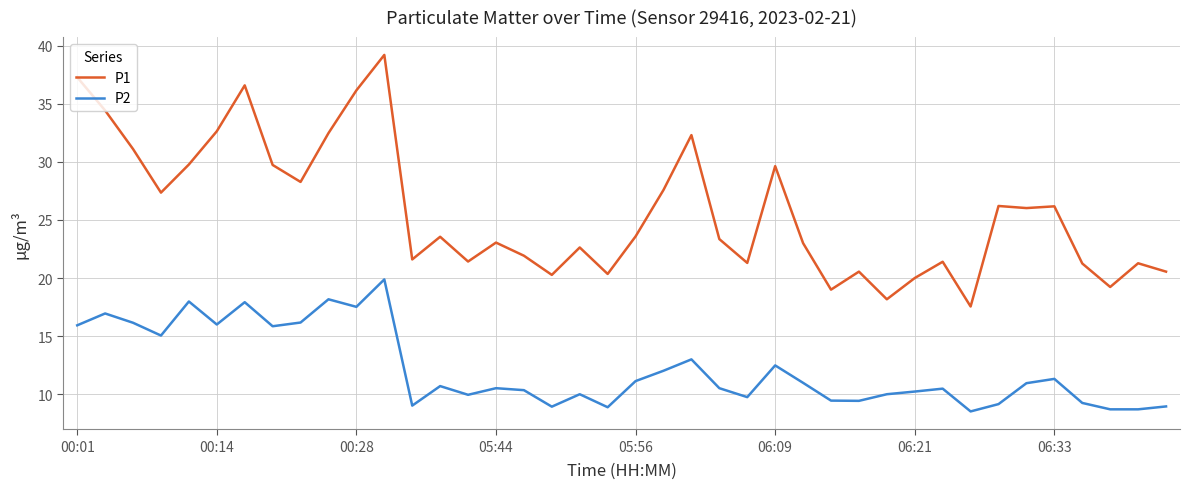

What is the greatest value displayed?

39.2